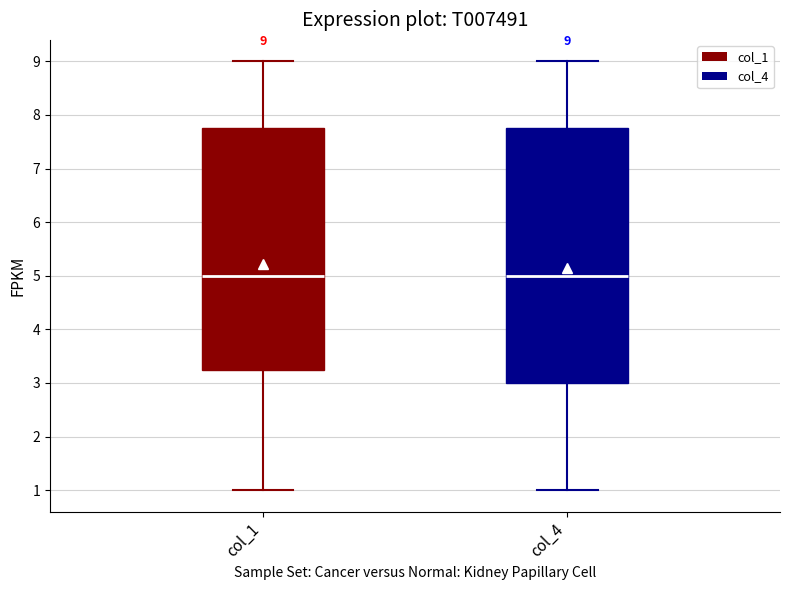

Comparing the boxes themselves (not the whiskers), which one is the tallest?

col_4